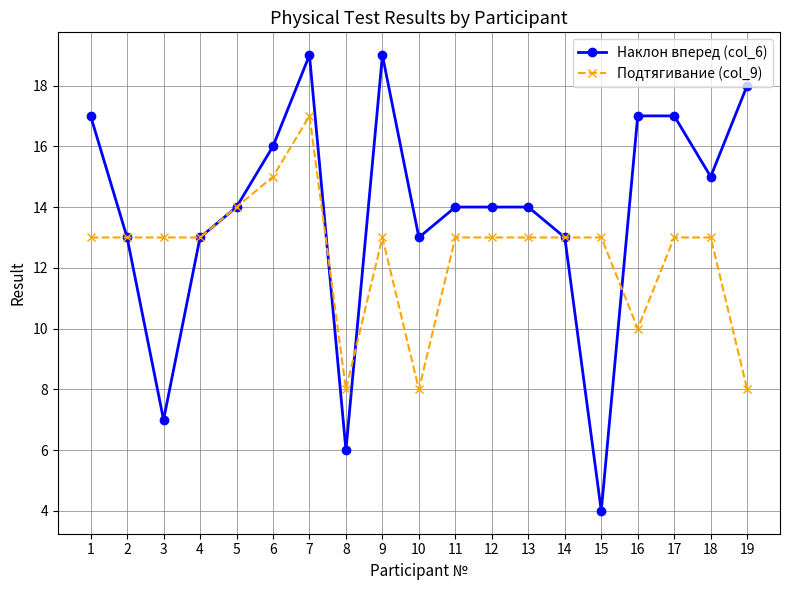

Is the value of Наклон вперед (col_6) at 16 greater than the value of Подтягивание (col_9) at 16?

Yes